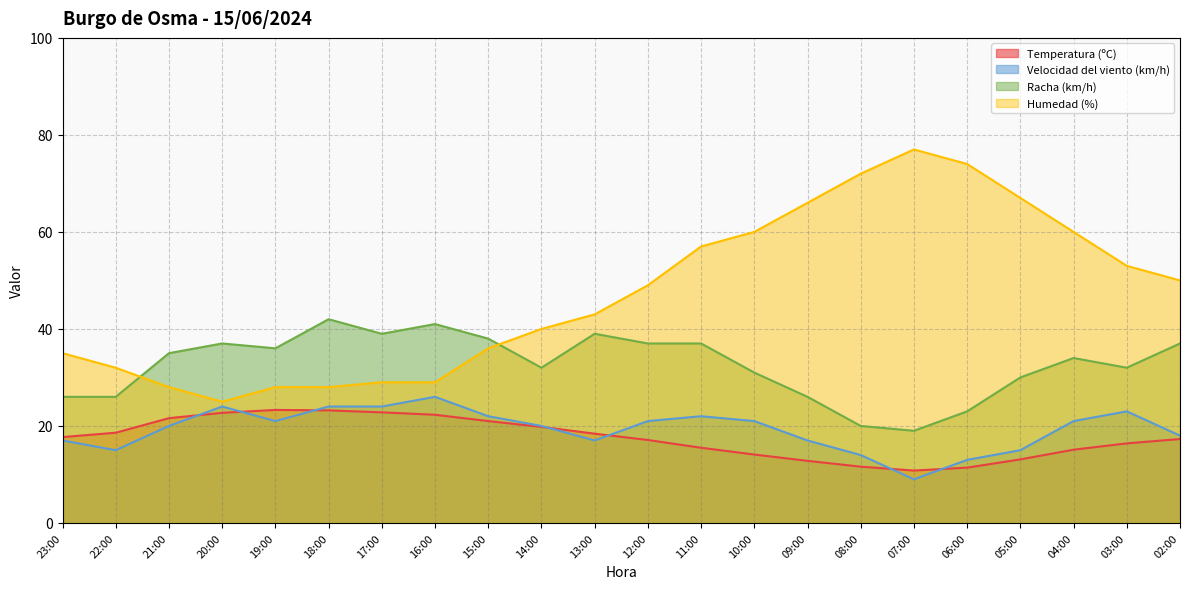

What is the sum of the Velocidad del viento (km/h) values at 17:00 and 16:00?

50.0